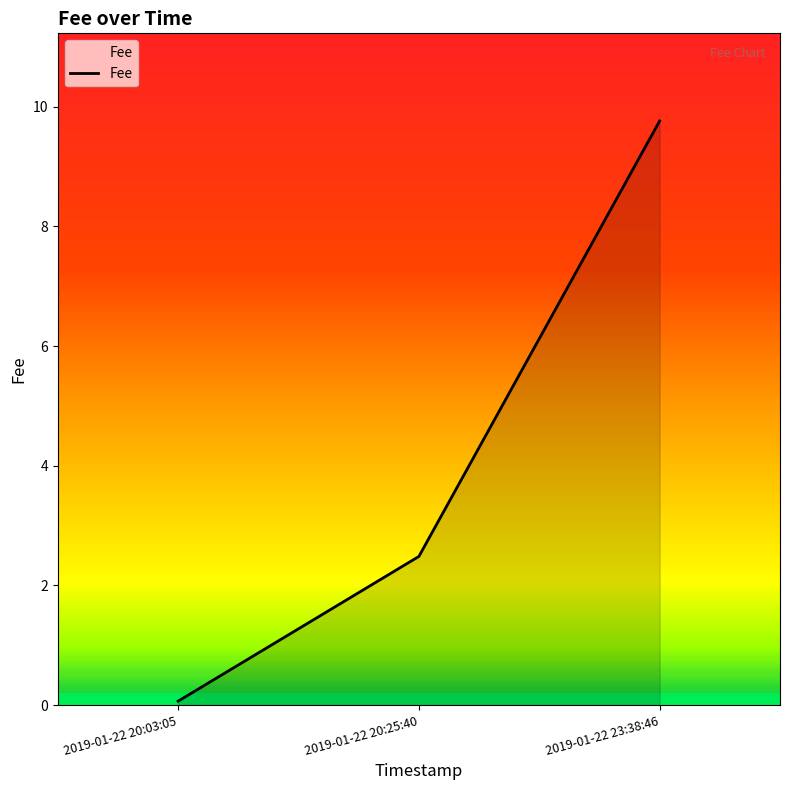

At which label is the value closest to 4?

2019-01-22 20:25:40